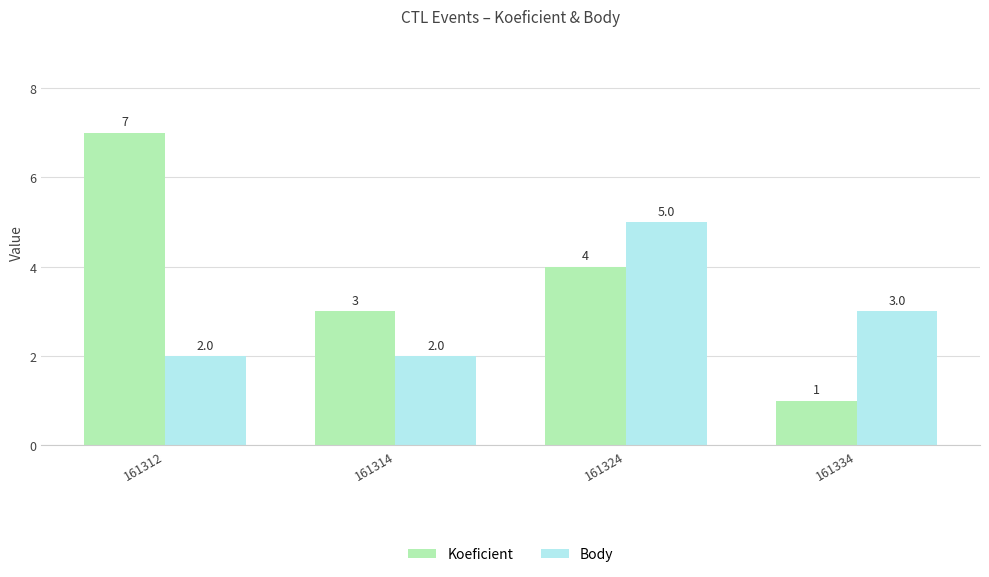

Reading left to right, list all the values displayed in this chart.

Koeficient: 161312=7	161314=3	161324=4	161334=1
Body: 161312=2	161314=2	161324=5	161334=3